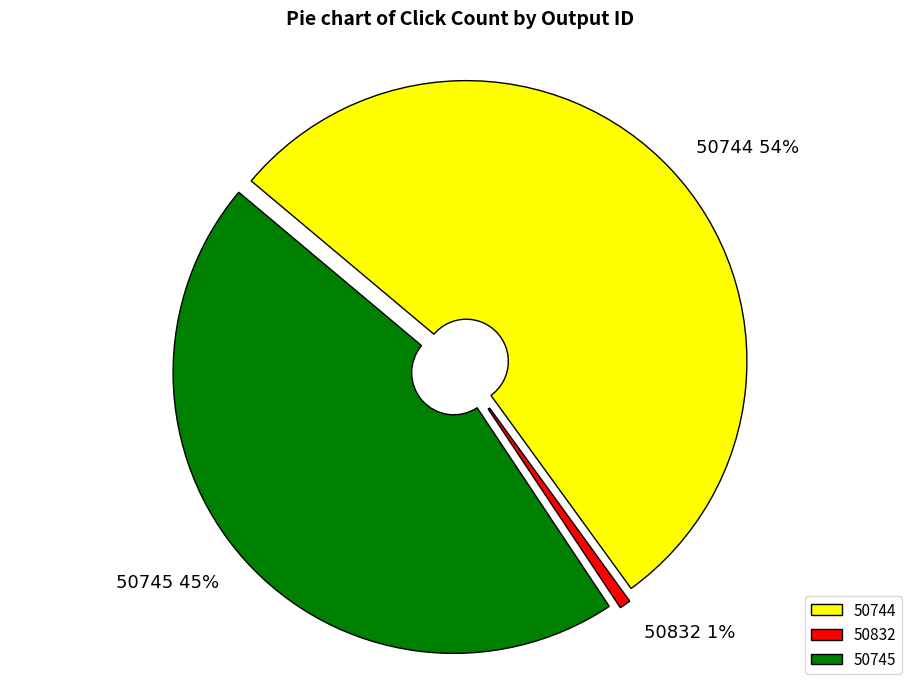

What is the majority slice?

50744